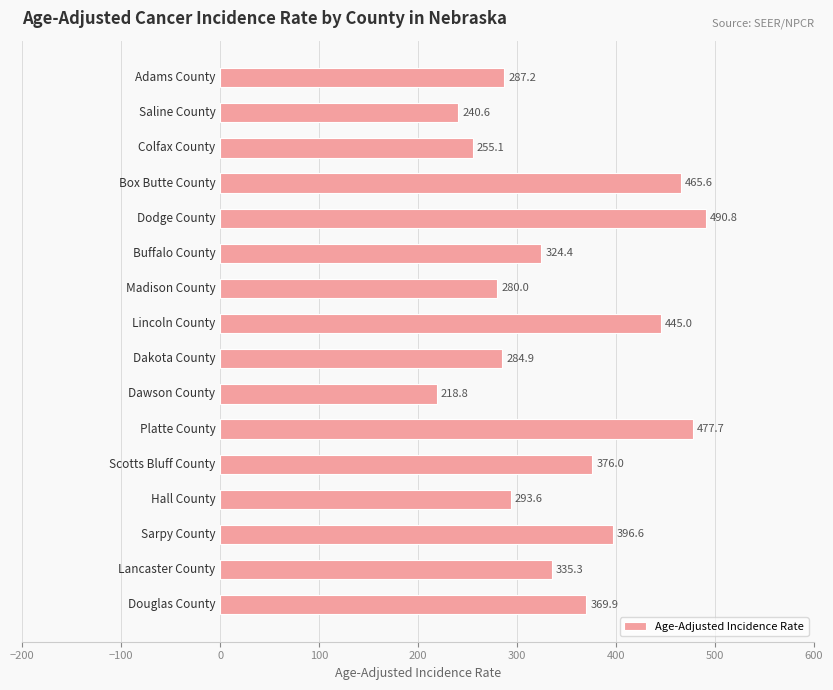

Reading top to bottom, extract all data points from this chart.

287.2	240.6	255.1	465.6	490.8	324.4	280.0	445.0	284.9	218.8	477.7	376.0	293.6	396.6	335.3	369.9